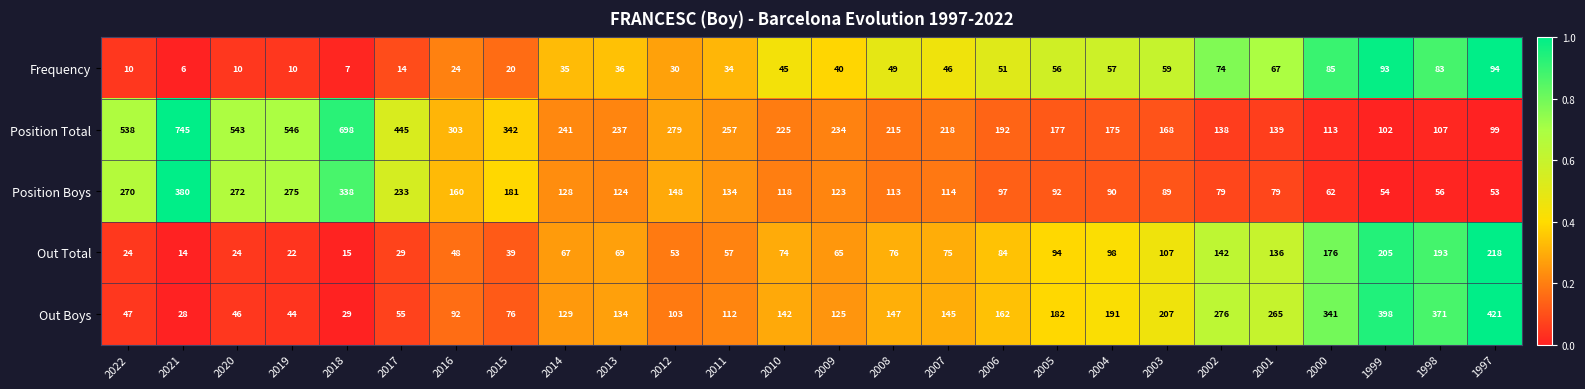

Which series has the widest spread of values?

Position Total